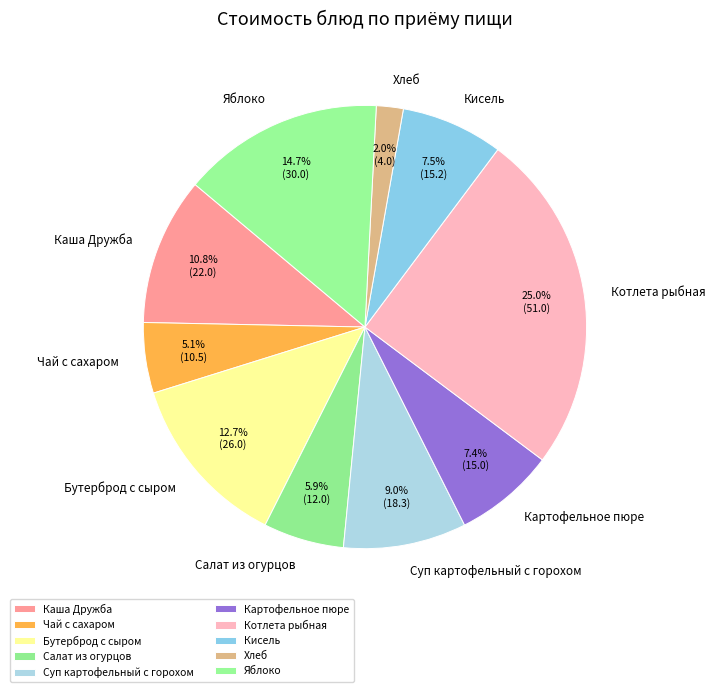

True or false: Чай с сахаром accounts for 1% of the total.

False